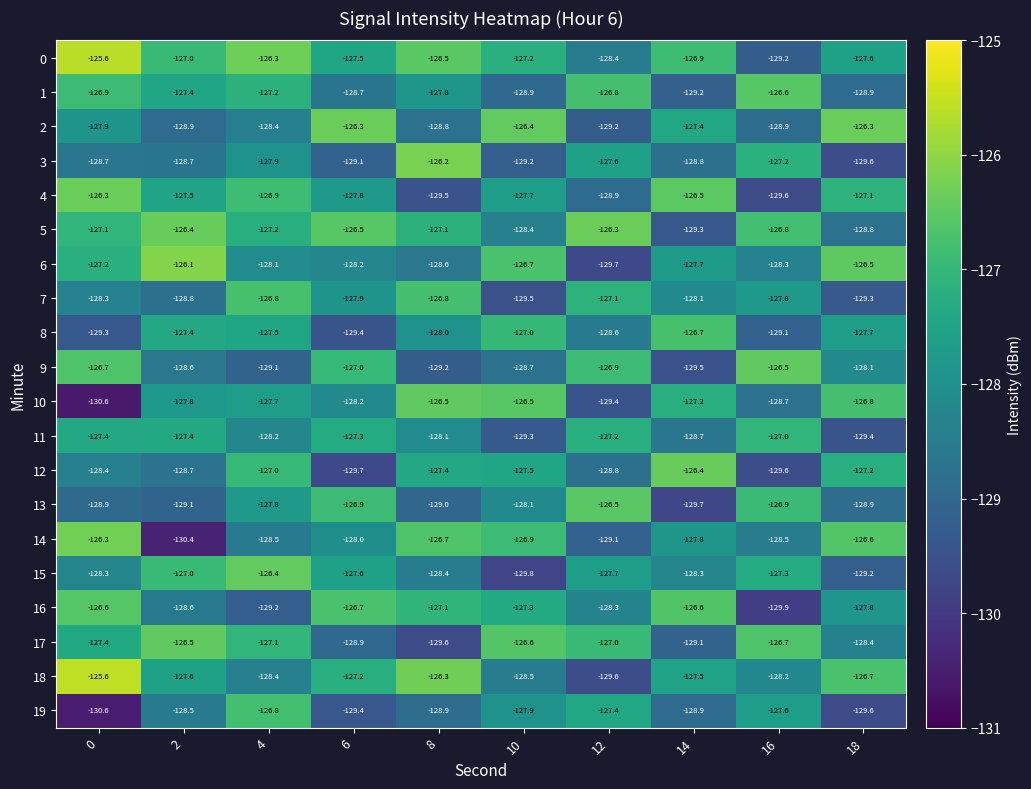

Which series has the largest total across all categories?

0